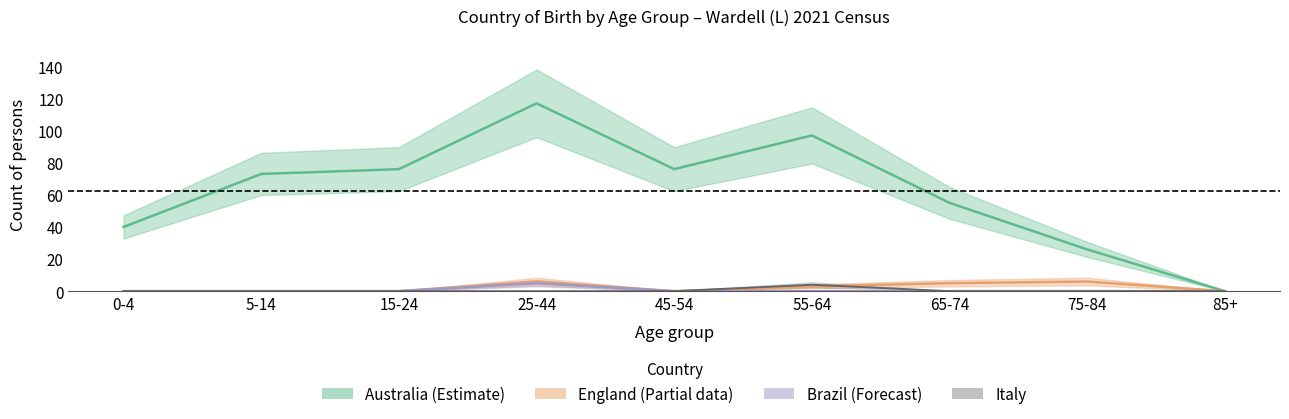

Reading left to right, transcribe all the data shown in this chart.

Australia_center: 0-4=40	5-14=73	15-24=76	25-44=117	45-54=76	55-64=97	65-74=55	75-84=26	85+=0
England_center: 0-4=0	5-14=0	15-24=0	25-44=6	45-54=0	55-64=3	65-74=5	75-84=6	85+=0
Brazil_center: 0-4=0	5-14=0	15-24=0	25-44=5	45-54=0	55-64=0	65-74=0	75-84=0	85+=0
Italy_center: 0-4=0	5-14=0	15-24=0	25-44=0	45-54=0	55-64=4	65-74=0	75-84=0	85+=0